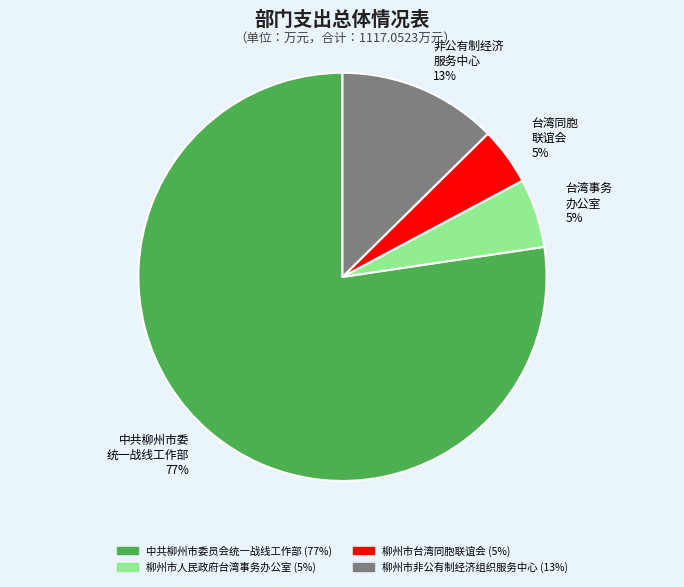

Is 非公有制经济 服务中心 the majority of the pie?

No